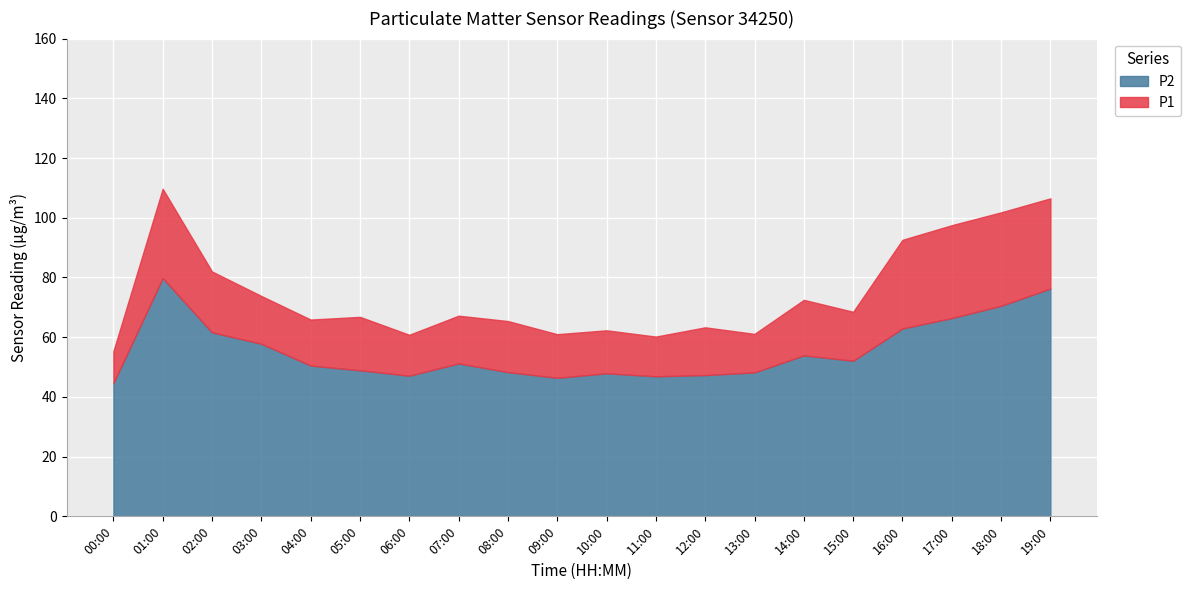

At which label is P1 closest to 82?

02:00